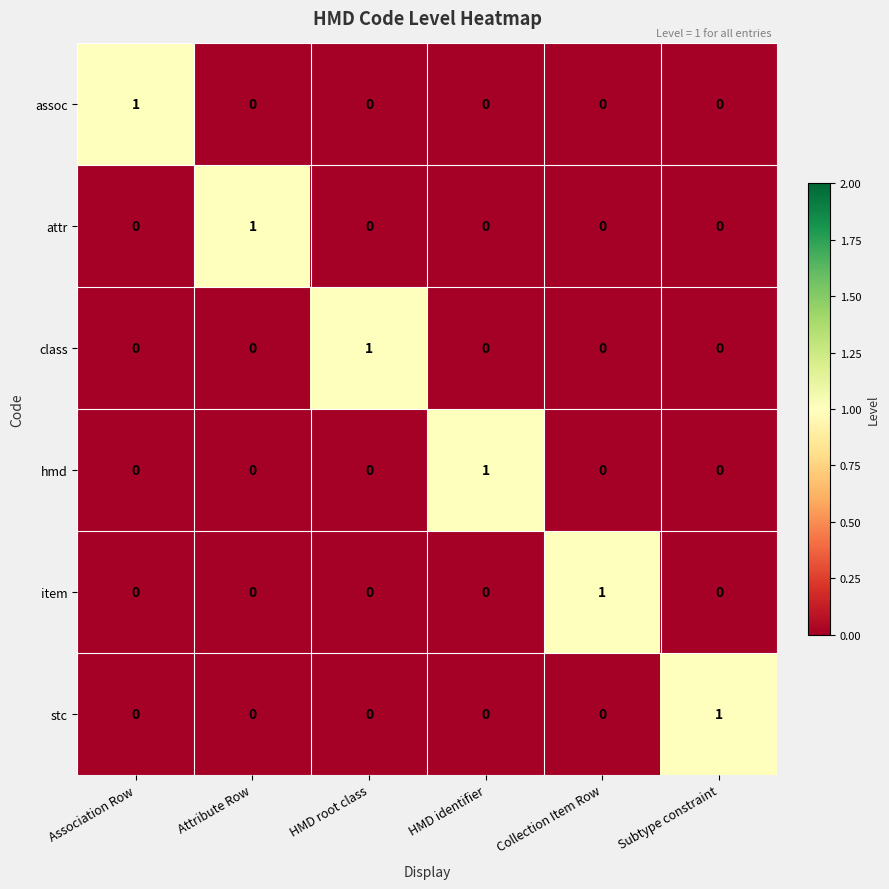

True or false: item has a value of 0 at Attribute Row.

True